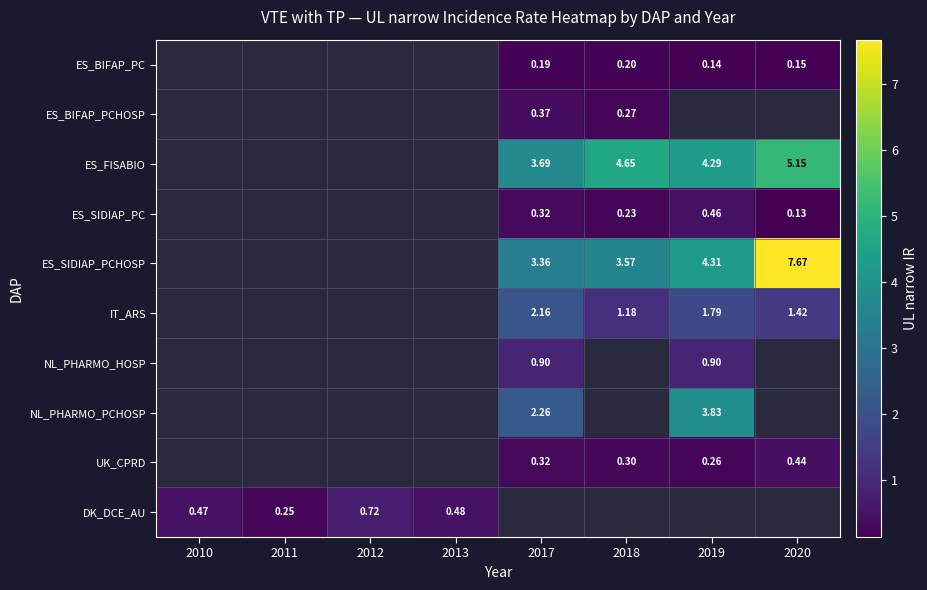

What is the minimum value shown in the chart?

0.1